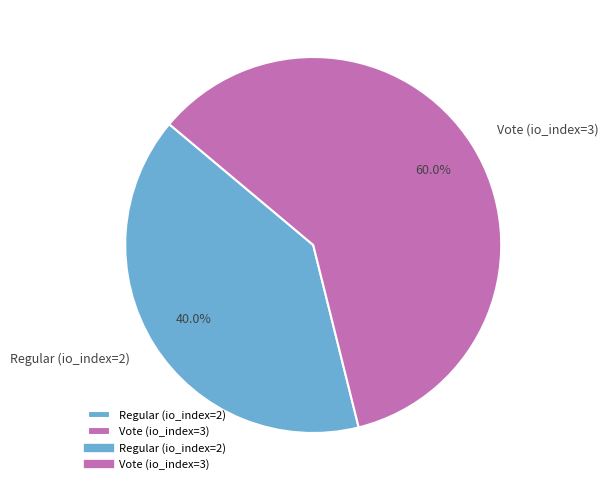

The Regular (io_index=2) slice represents 40% of the pie. True or false?

True